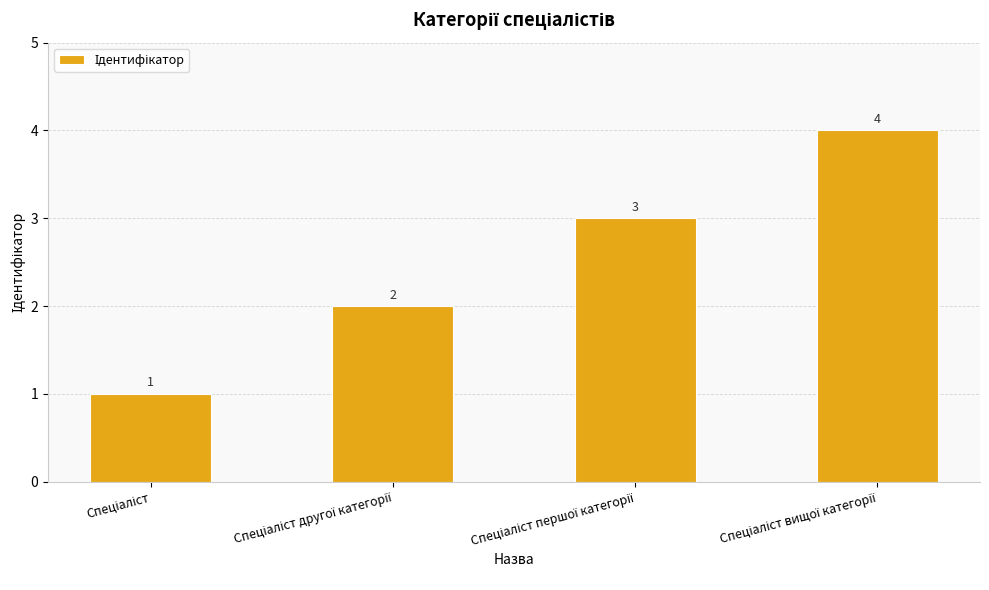

What is the maximum value shown in the chart?

4